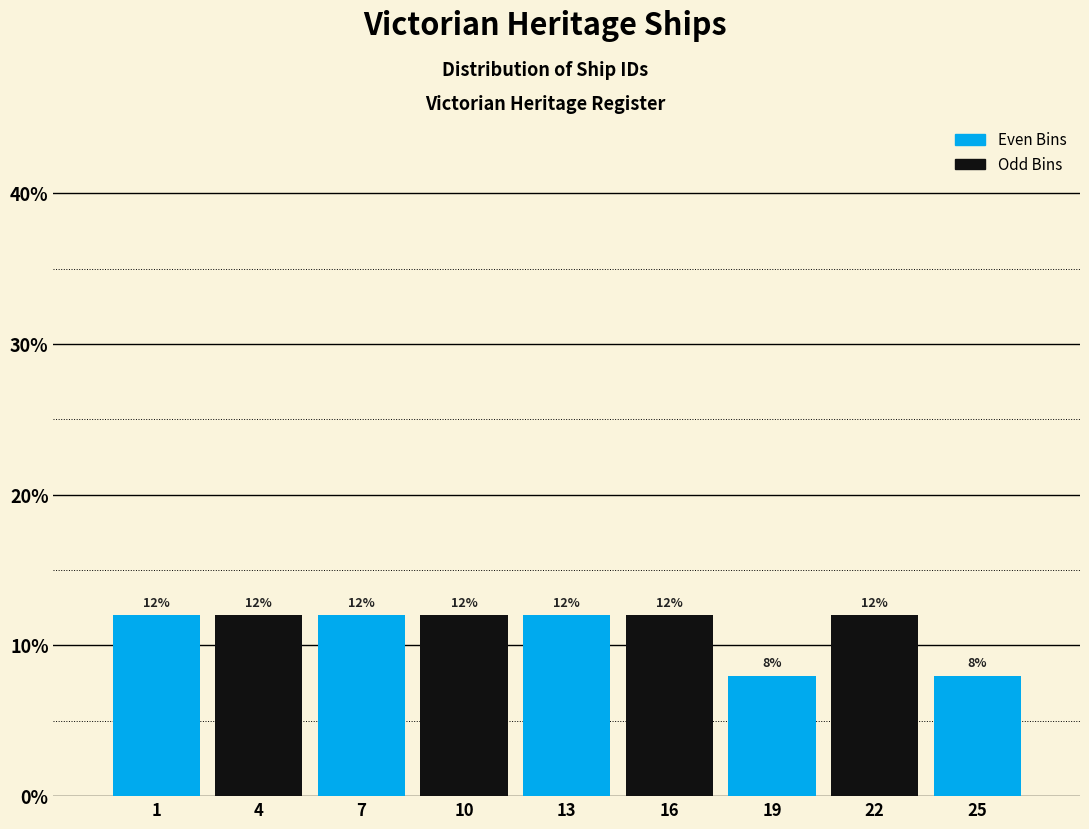

Reading left to right, transcribe all the data shown in this chart.

12	12	12	12	12	12	8	12	8